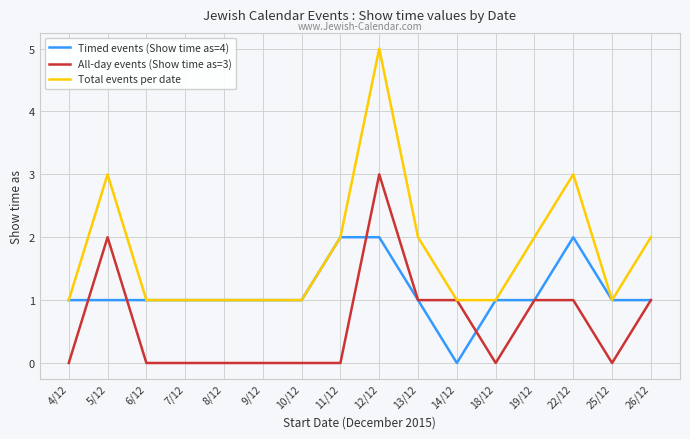

List the series in order of their overall mean, lowest first.

All-day events (Show time as=3), Timed events (Show time as=4), Total events per date